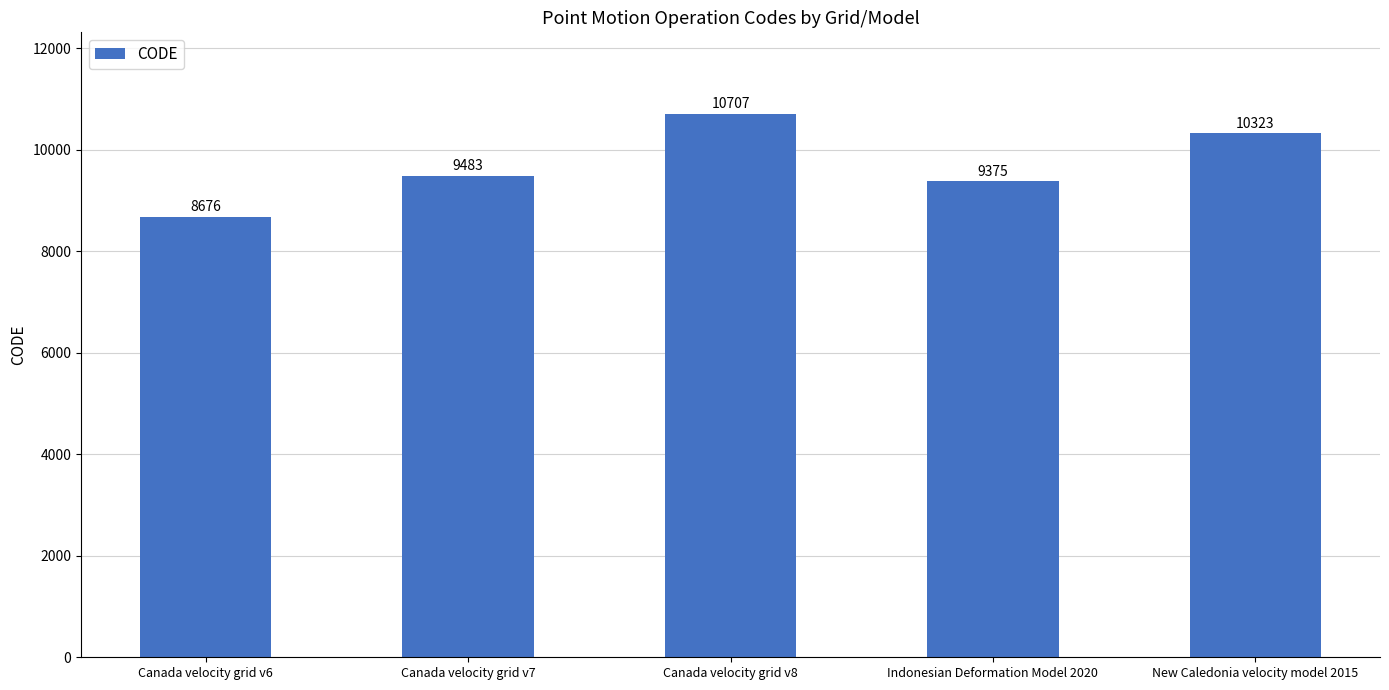

Is it true that the value at Canada velocity grid v6 is 8676?

True